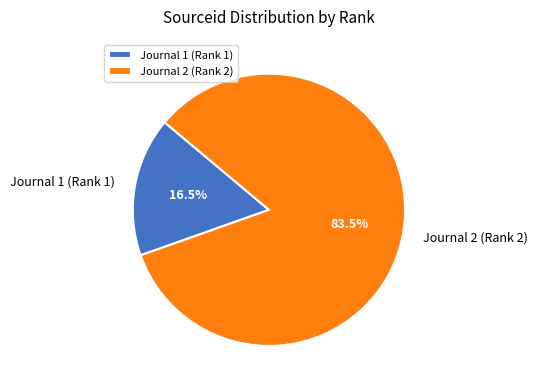

How many slices are in this pie chart?

2